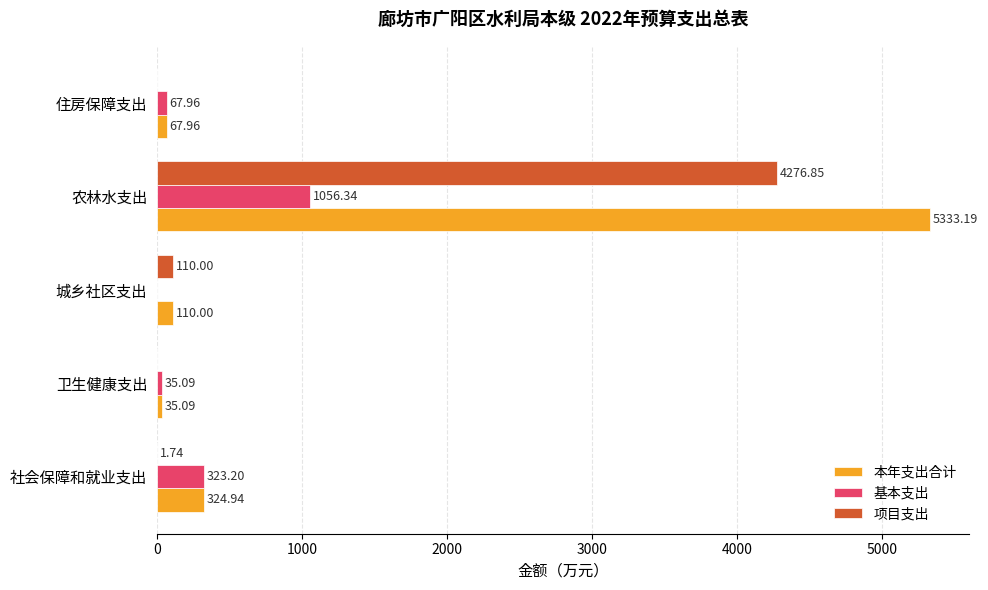

Which series changed the most between 社会保障和就业支出 and 农林水支出?

本年支出合计